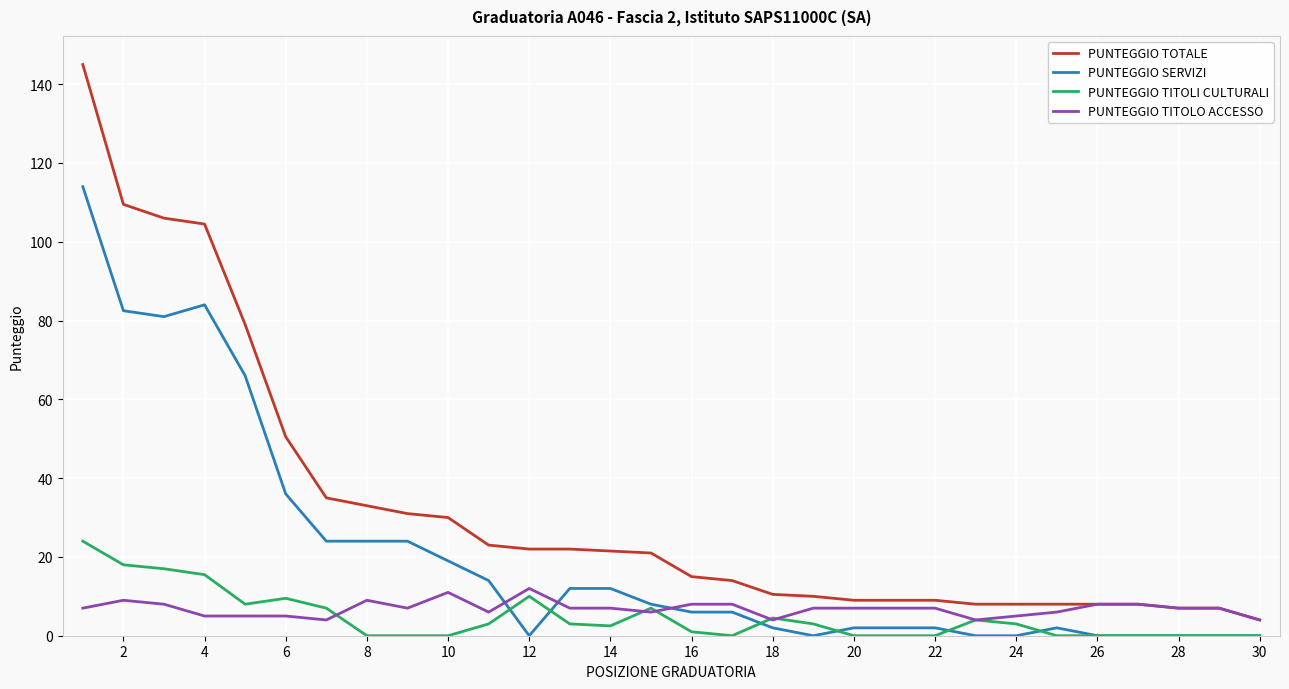

At how many categories does at least one series exceed 130?

1